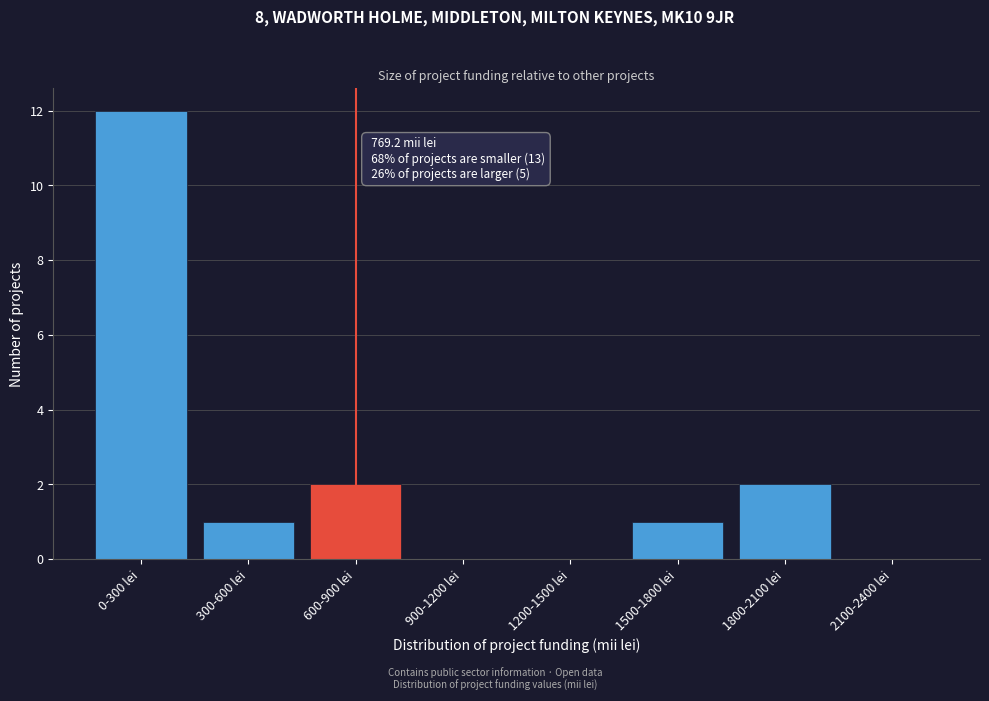

Reading left to right, transcribe all the data shown in this chart.

0-300 lei=12	300-600 lei=1	600-900 lei=2	900-1200 lei=0	1200-1500 lei=0	1500-1800 lei=1	1800-2100 lei=2	2100-2400 lei=0